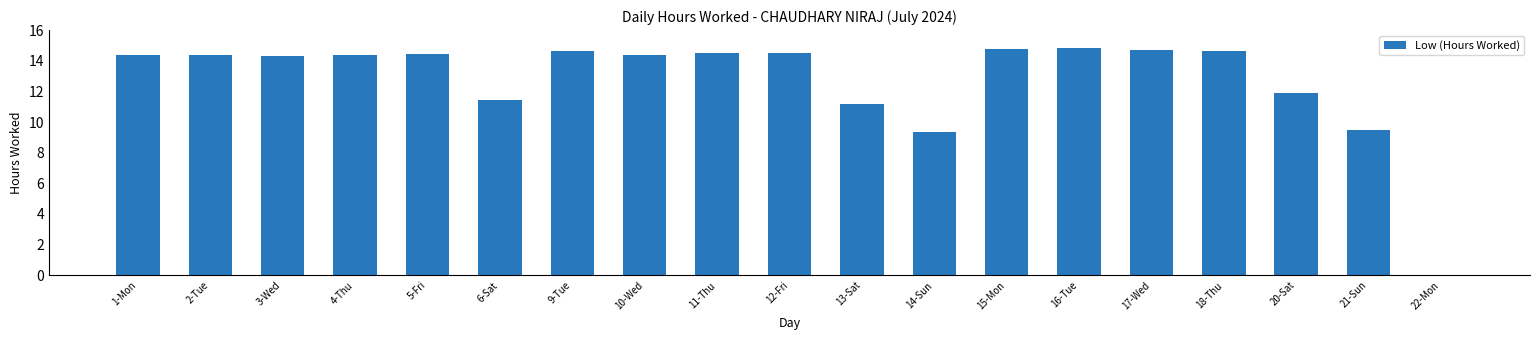

What is the change in value from 3-Wed to 16-Tue?

+0.5